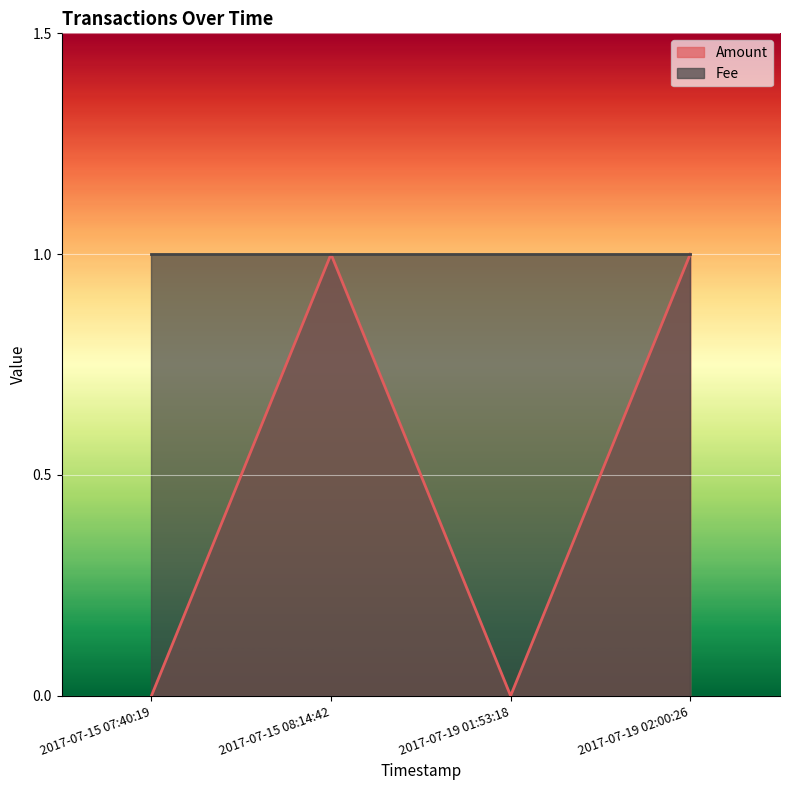

True or false: the data has more than 2 interior local peaks.

False